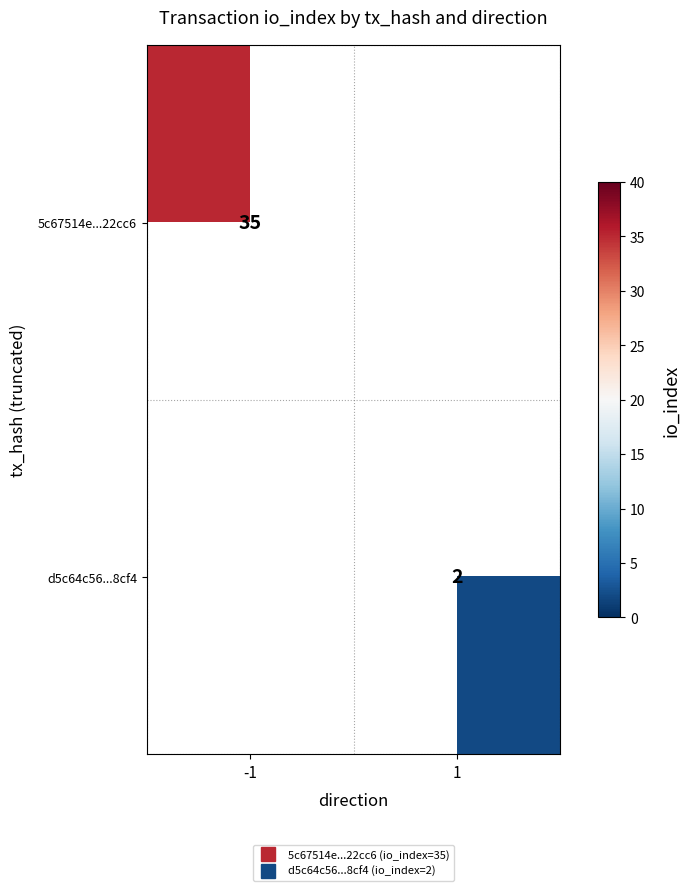

Which series has the widest spread of values?

5c67514e...22cc6